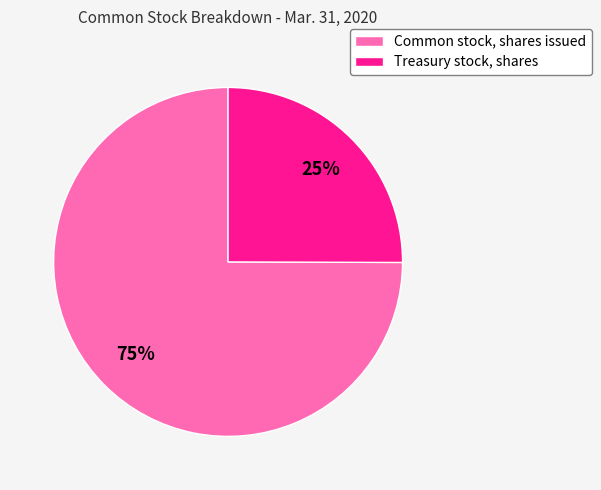

Is it true that Treasury stock, shares is 25% of the pie?

True